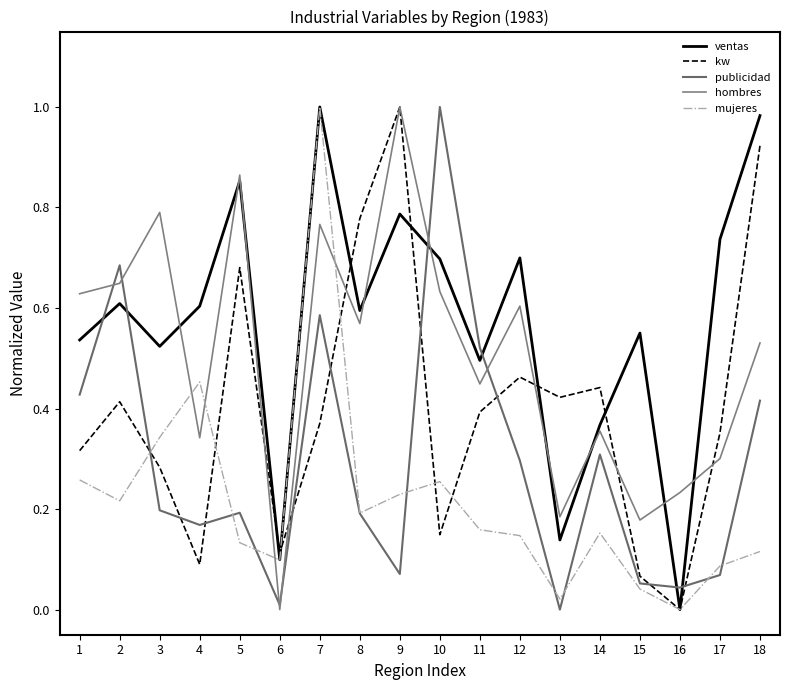

True or false: mujeres and kw cross at least once.

True